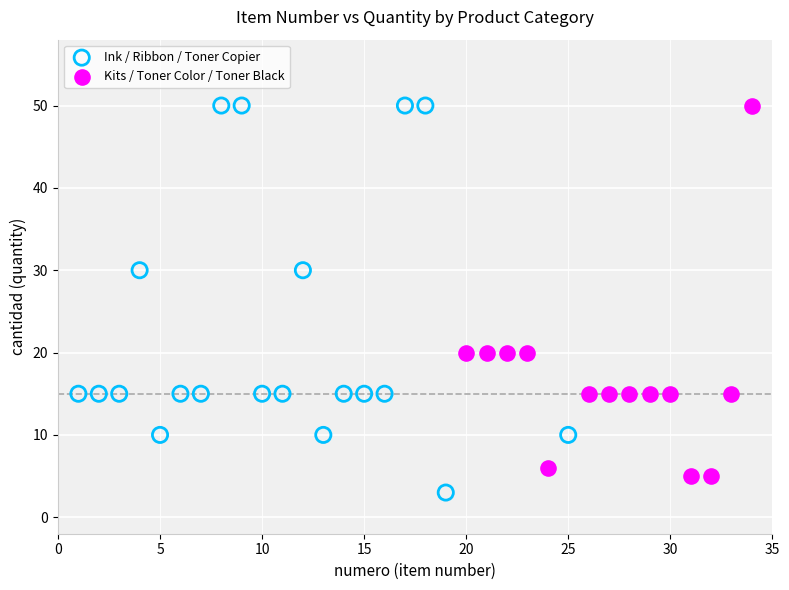

Which series has the widest spread of Y values?

Ink / Ribbon / Toner Copier